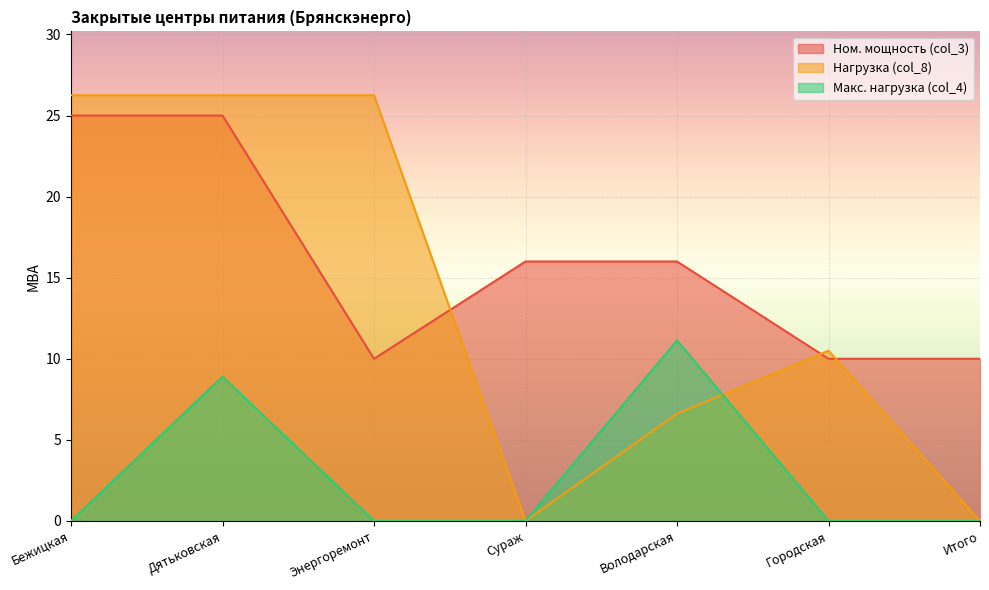

How many categories are shown in the chart?

7